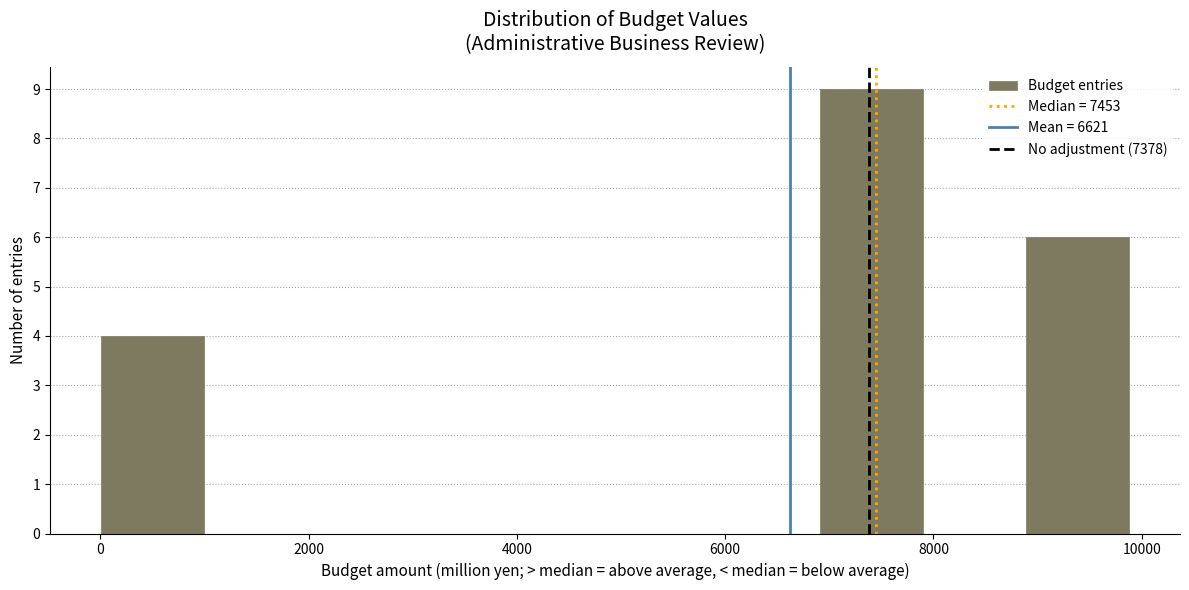

Reading left to right, list every bar in this chart as the range it spans on the x-axis followed by its height. Neither the bar edges nor the heights are printed on the chart, so give them approximately, as read against the axes.

0 to 1000: 4
1000 to 2000: 0
2000 to 3000: 0
3000 to 4000: 0
4000 to 5000: 0
5000 to 6000: 0
6000 to 7000: 0
7000 to 8000: 9
8000 to 8800: 0
8800 to 9800: 6